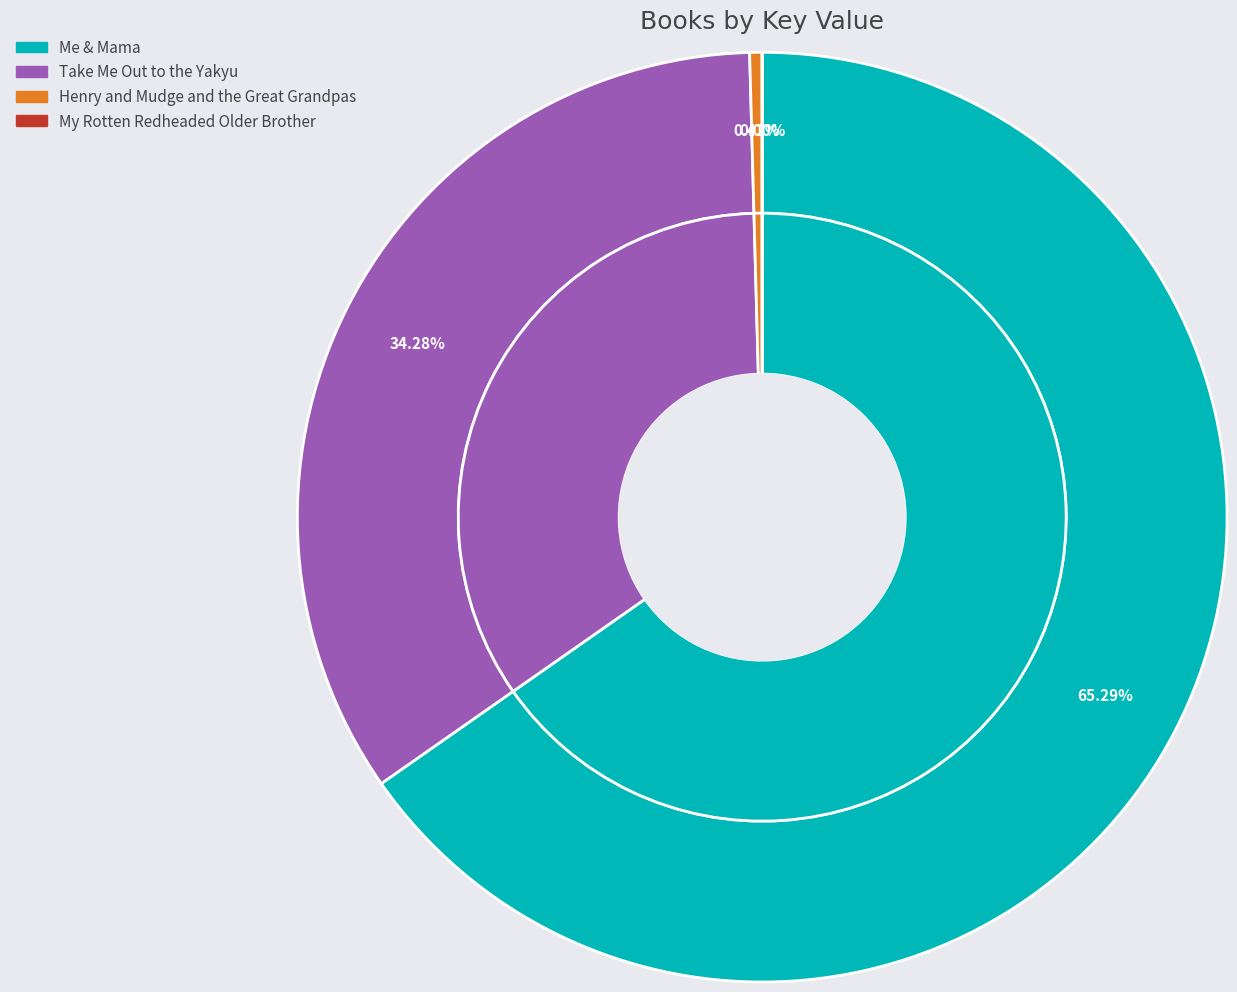

True or false: Henry and Mudge and the Great Grandpas accounts for 9% of the total.

False